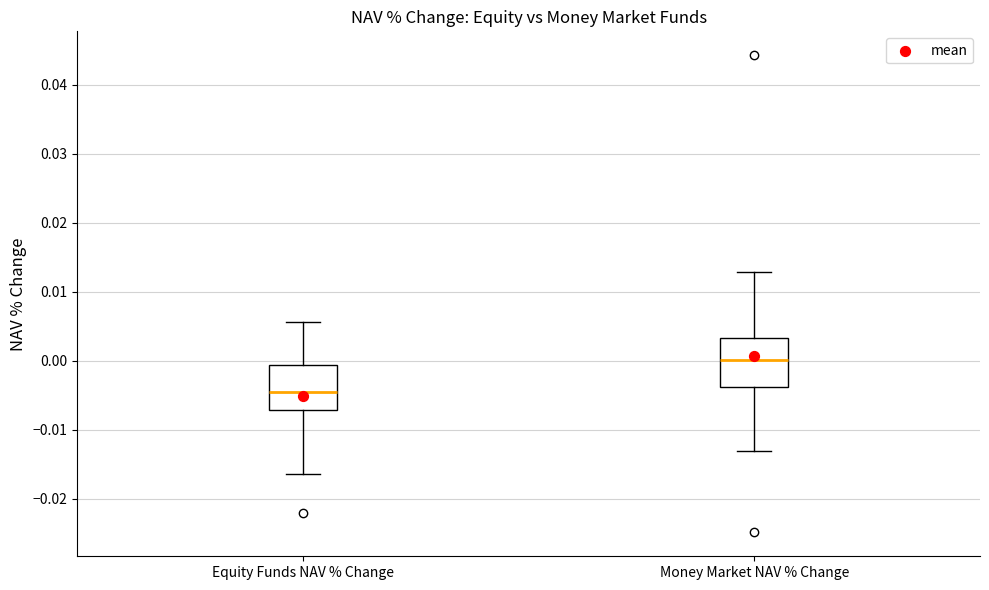

Reading left to right, read every box against the y-axis: the position of its median line, the range the box covers, and the ends of its whiskers. The values are not printed on the chart, so give them approximately, as read against the axis.

Equity Funds NAV % Change: median -0.004, box -0.007 to -0.001, whiskers -0.016 to 0.006
Money Market NAV % Change: median 0.000, box -0.004 to 0.003, whiskers -0.013 to 0.013